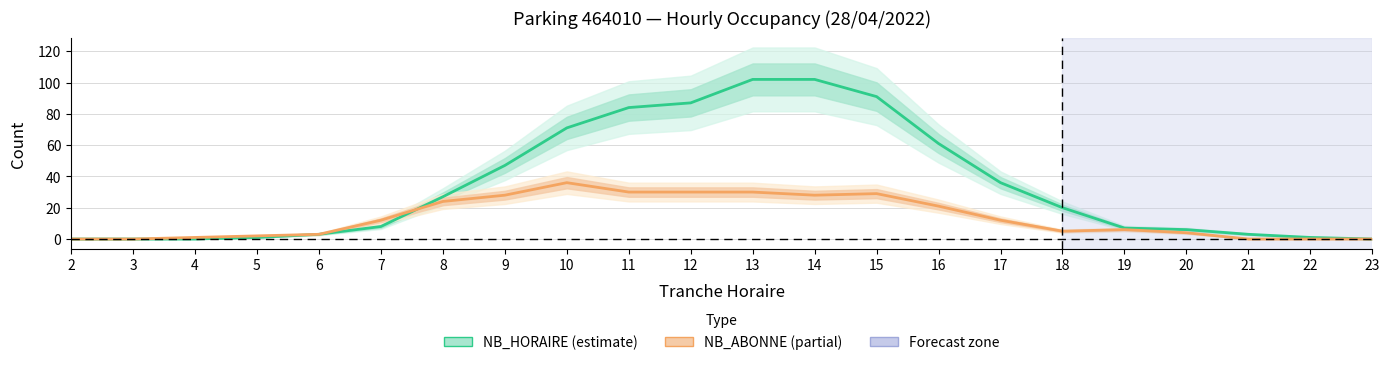

Reading left to right, transcribe all the data shown in this chart.

NB_HORAIRE: 2=0	3=0	4=0	5=1	6=3	7=8	8=27	9=47	10=71	11=84	12=87	13=102	14=102	15=91	16=61	17=36	18=20	19=7	20=6	21=3	22=1	23=0
NB_ABONNE: 2=0	3=0	4=1	5=2	6=3	7=12	8=24	9=28	10=36	11=30	12=30	13=30	14=28	15=29	16=21	17=12	18=5	19=6	20=4	21=0	22=0	23=0